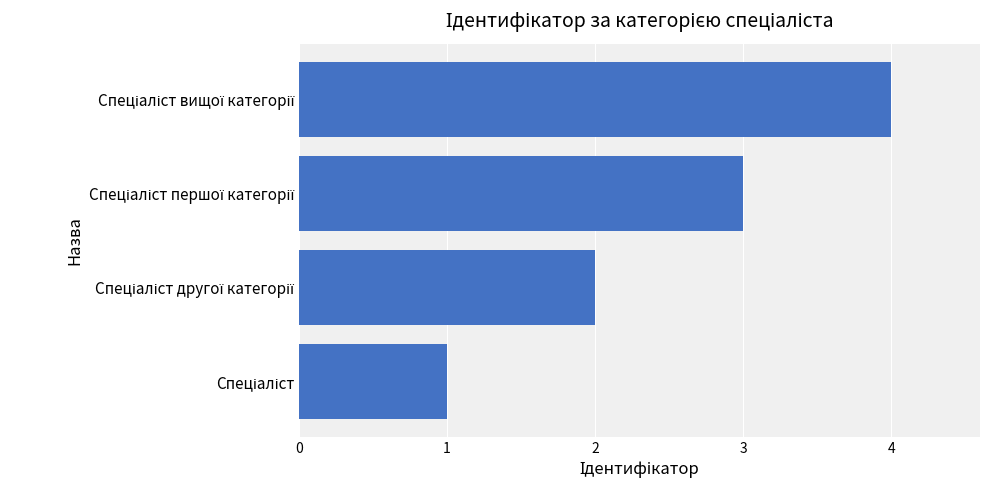

What is the difference between the maximum and minimum values?

3